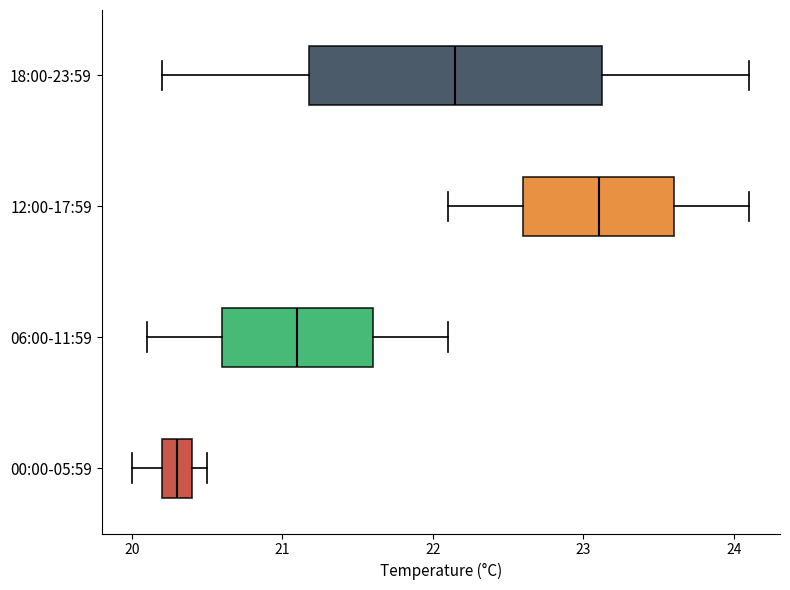

Which box is the widest, from its left edge to its right edge?

18:00-23:59